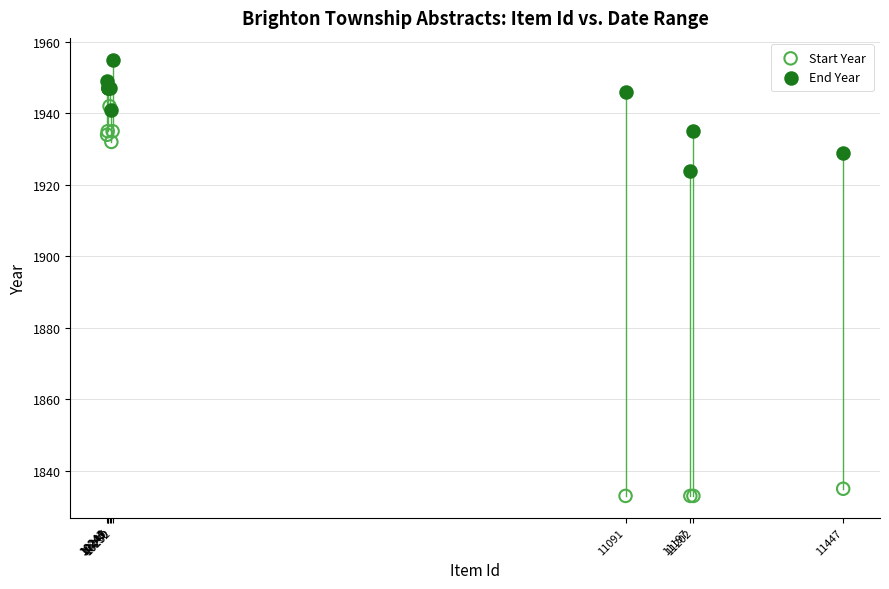

In the Start Year series, what Y value is closest to 1890?

1932